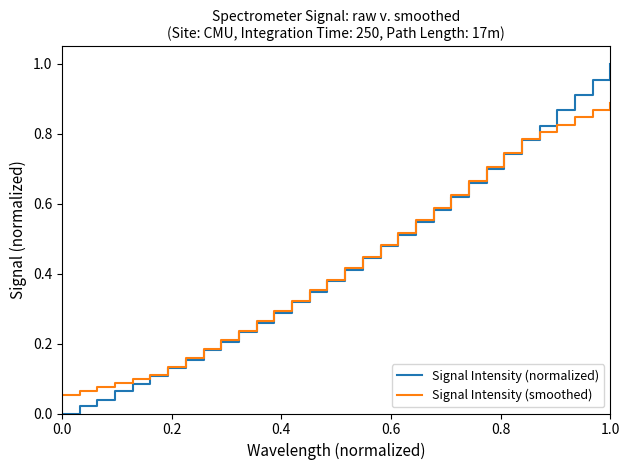

How many lines are shown in the chart?

2